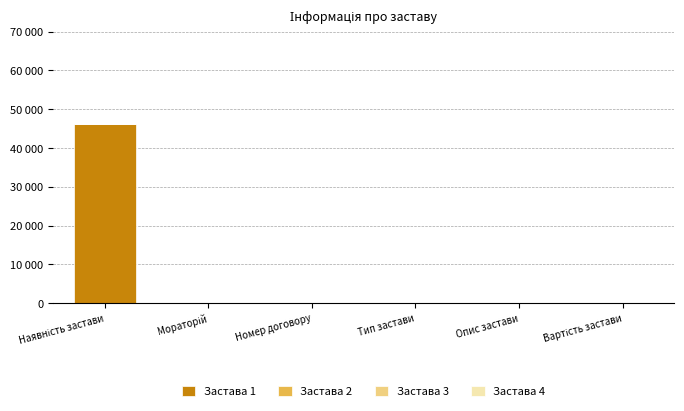

How many bars are there in total?

24